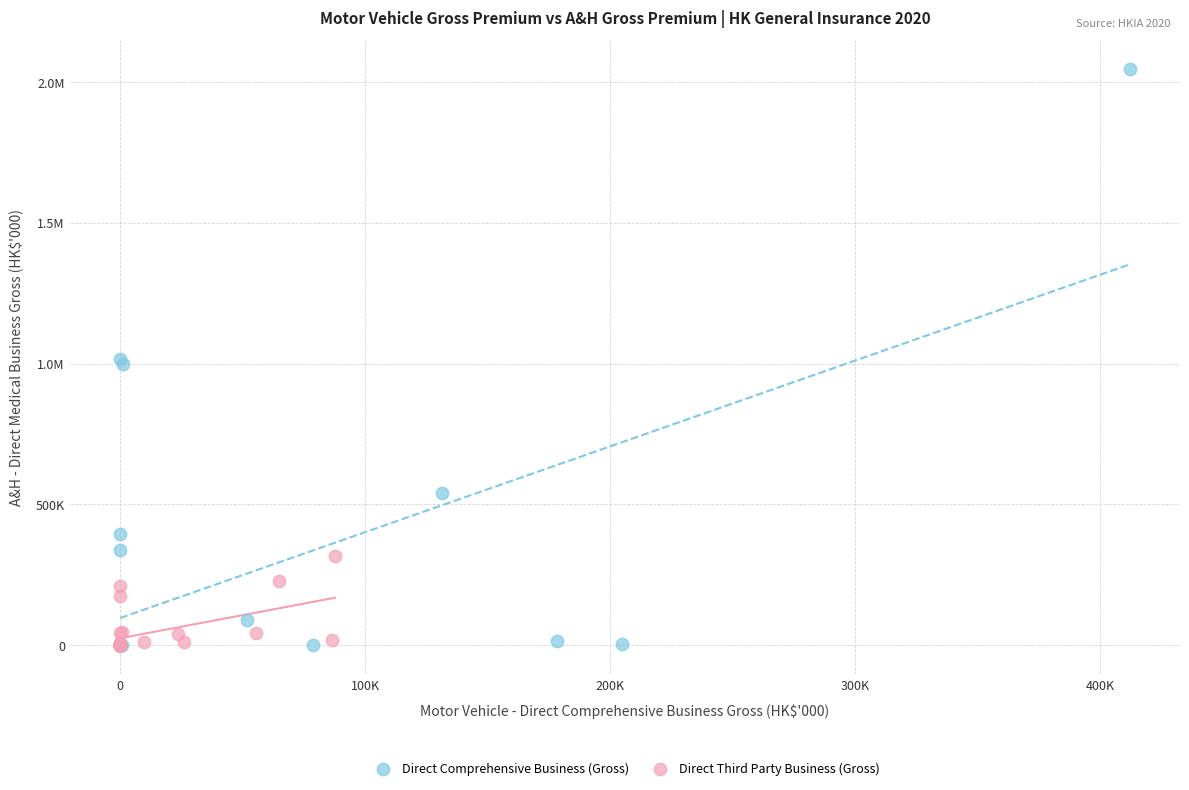

What are all the series names shown in the legend?

Direct Comprehensive Business (Gross), Direct Third Party Business (Gross)